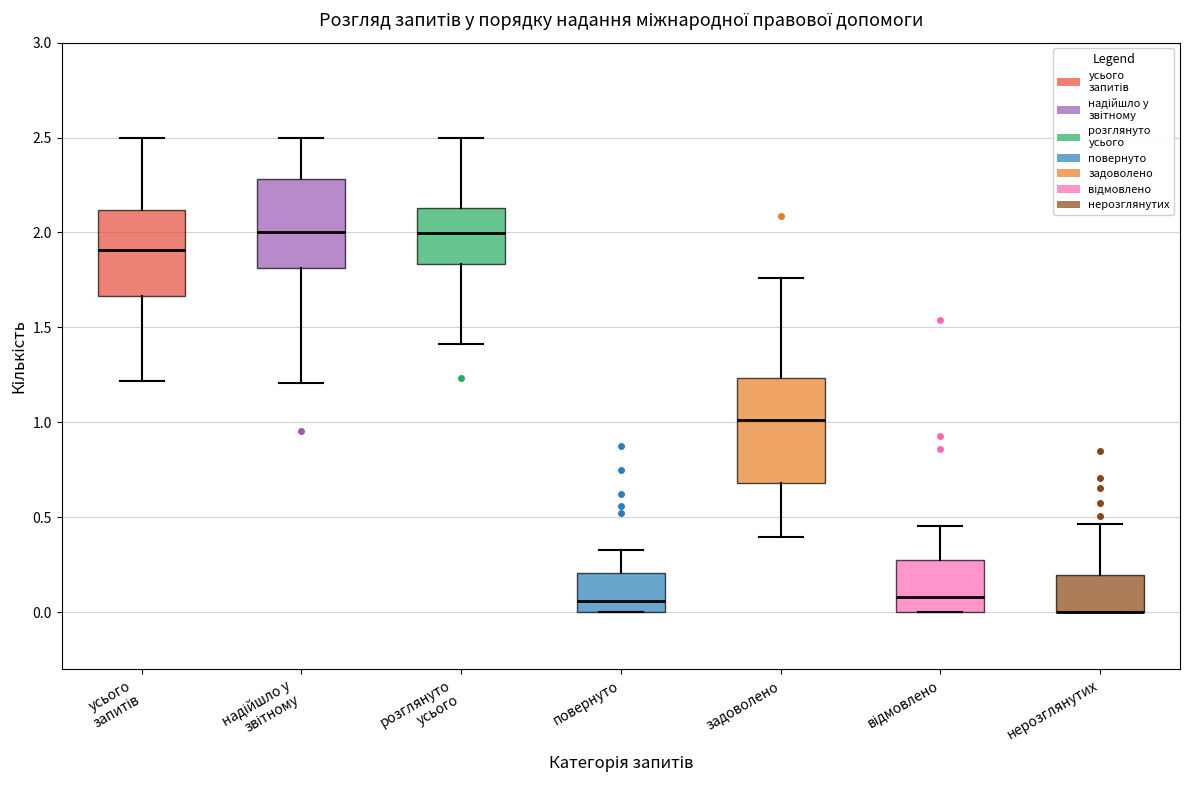

Reading left to right, transcribe this box plot: for each box, give where its median line is, the range the box spans, and where its two whiskers end, as read against the y-axis. The values are not printed on the chart, so give them approximately, as read against the axis.

усього запитів: median 1.90, box 1.65 to 2.10, whiskers 1.20 to 2.50
надійшло у звітному: median 2.00, box 1.80 to 2.30, whiskers 1.20 to 2.50
розглянуто усього: median 2.00, box 1.85 to 2.15, whiskers 1.40 to 2.50
повернуто: median 0.05, box 0.00 to 0.20, whiskers 0.00 to 0.35
задоволено: median 1.00, box 0.70 to 1.25, whiskers 0.40 to 1.75
відмовлено: median 0.10, box 0.00 to 0.25, whiskers 0.00 to 0.45
нерозглянутих: median 0.00 (drawn on the box's lower edge), box 0.00 to 0.20, whiskers 0.00 to 0.45